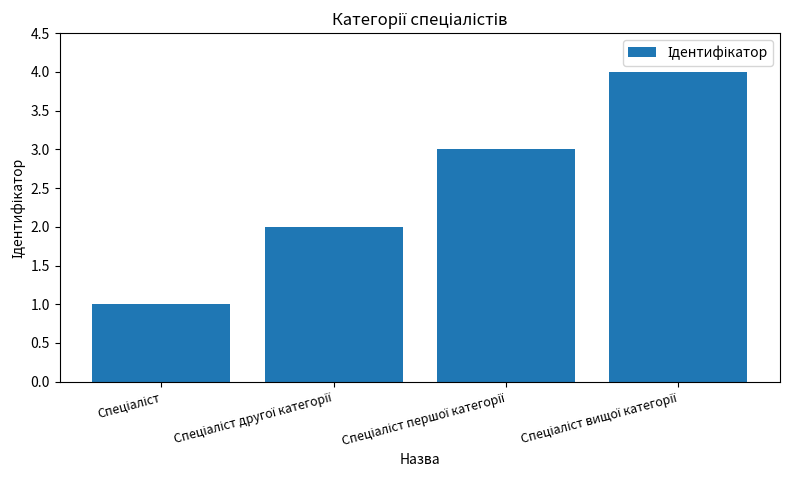

What is the sum of all values?

10